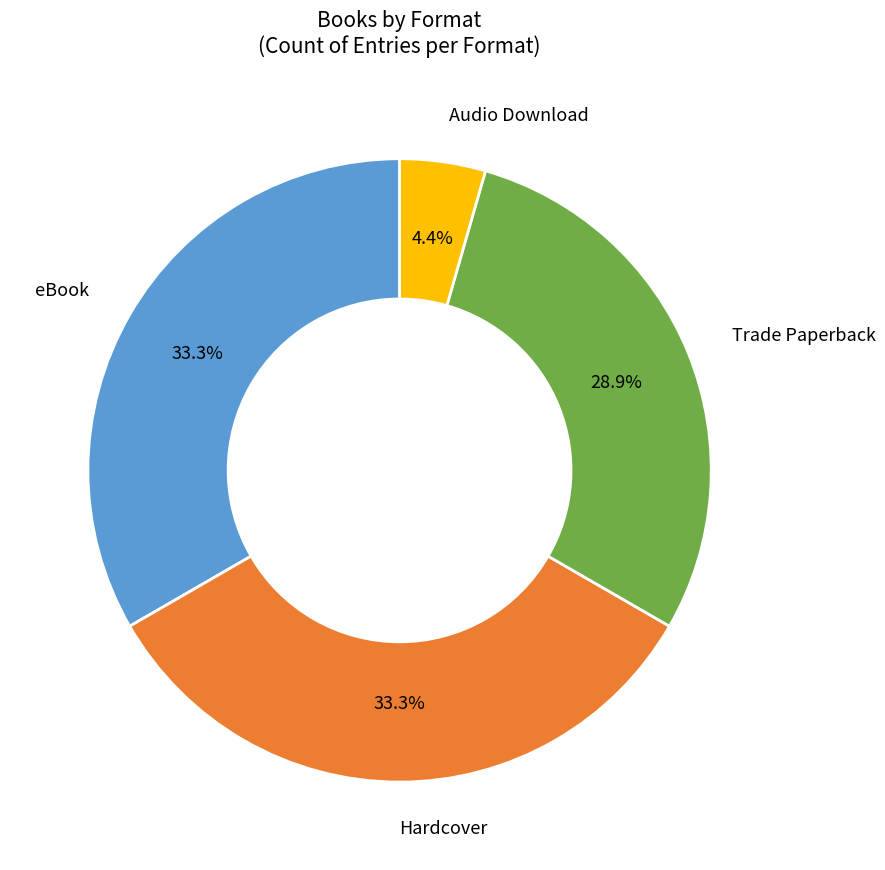

Is there any slice that represents more than half of the pie?

No